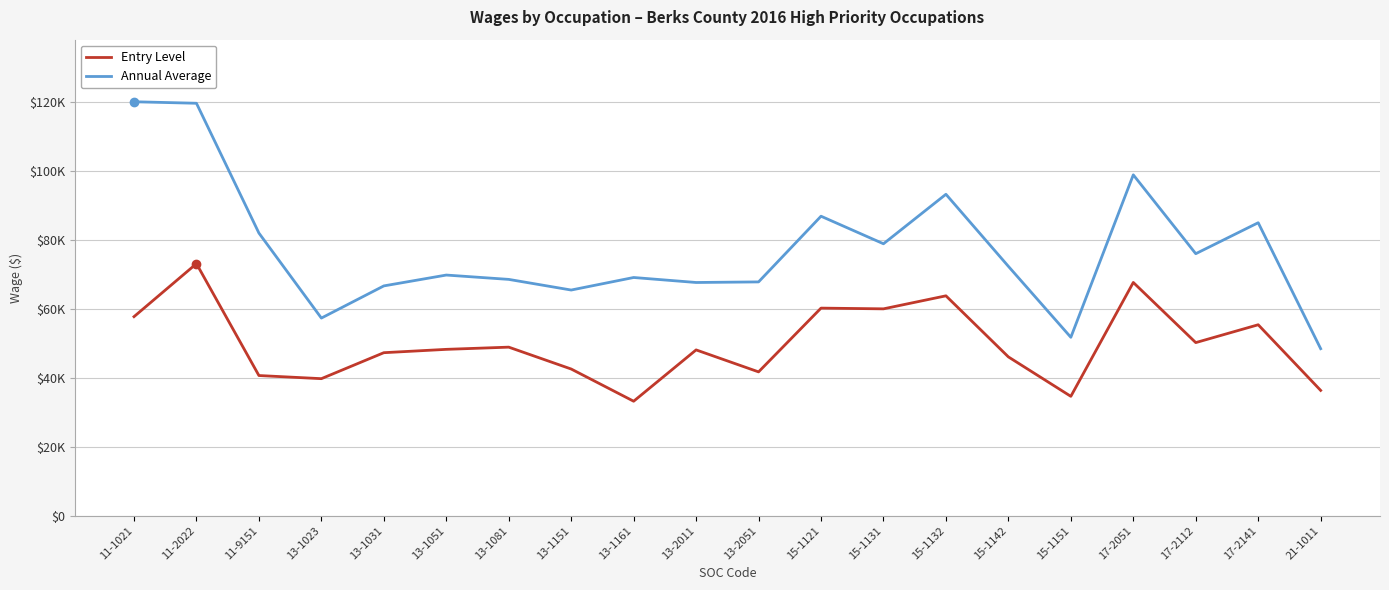

Reading left to right, what are all the values shown in this chart?

Entry Level: 57770	73160	40680	39770	47310	48280	48920	42570	33220	48120	41740	60250	60040	63820	46090	34640	67700	50240	55420	36360
Annual Average: 120160	119720	82040	57360	66700	69850	68590	65500	69140	67690	67860	86930	78930	93300	72380	51780	98940	76050	85040	48470